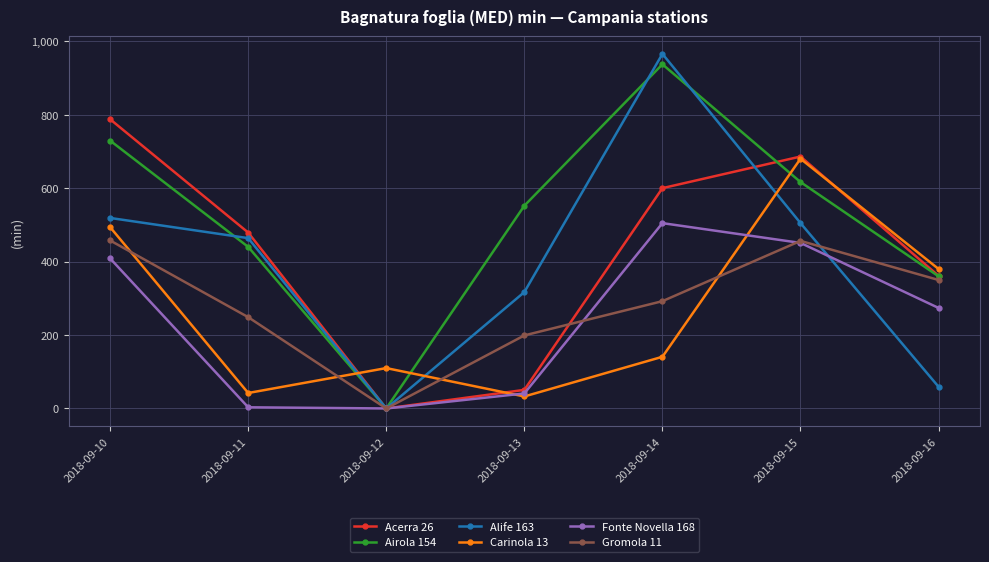

At which category does Acerra 26 reach its first local peak?

2018-09-15